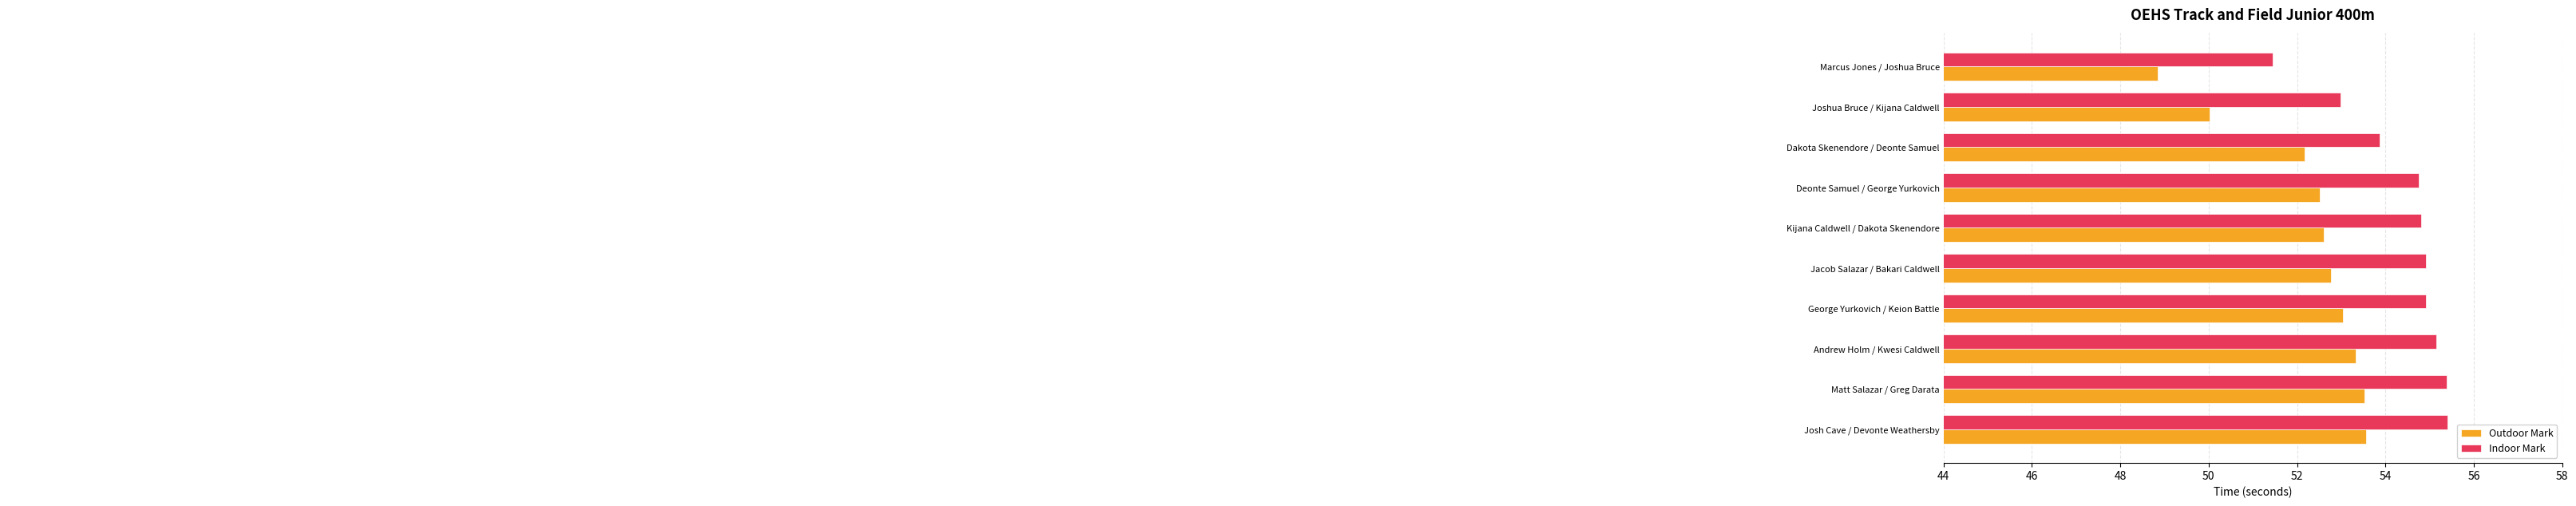

Which series has the largest total across all categories?

Indoor Mark